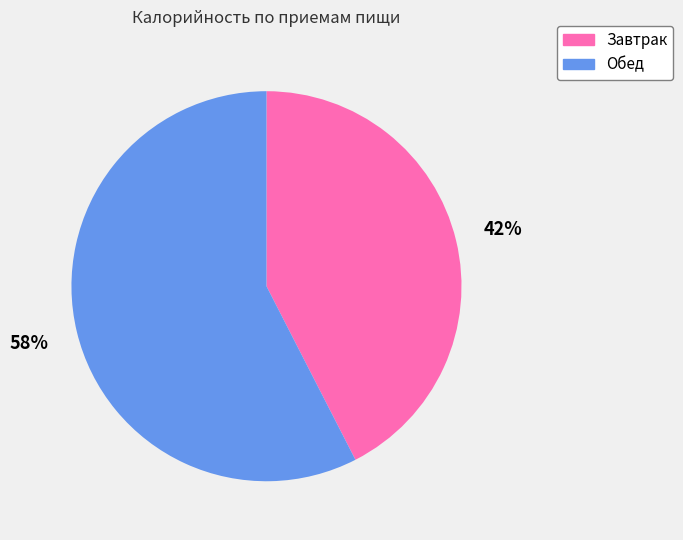

Which slice is the smallest?

Завтрак